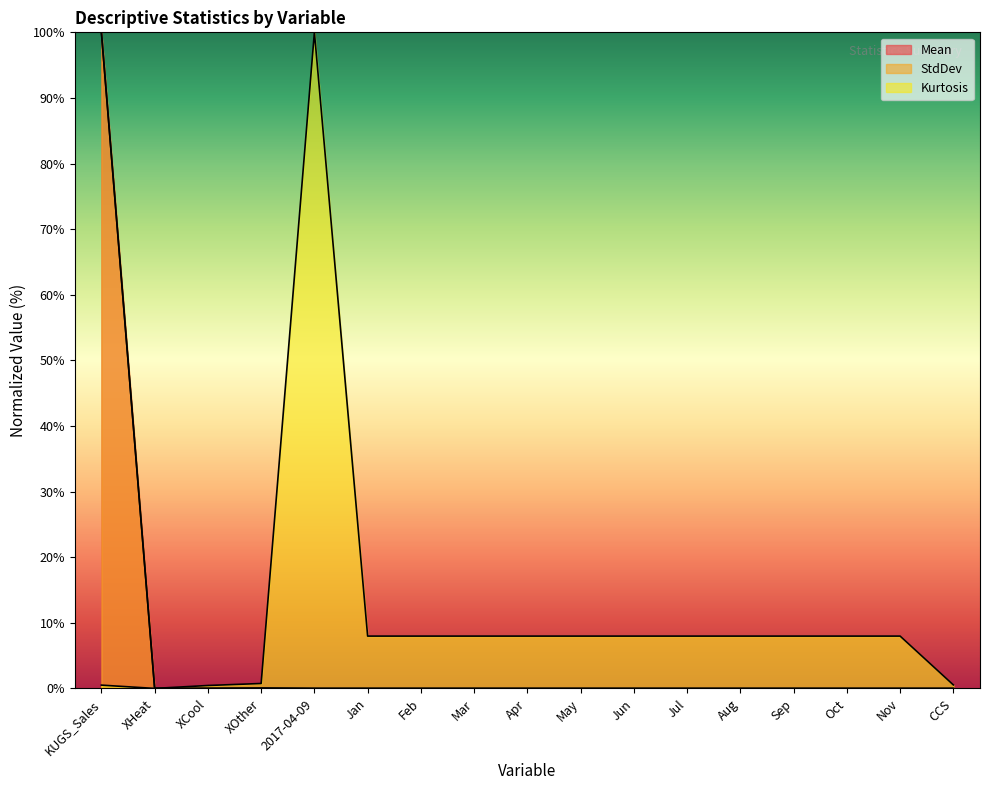

What is the label of the 8th point from the left?

Mar